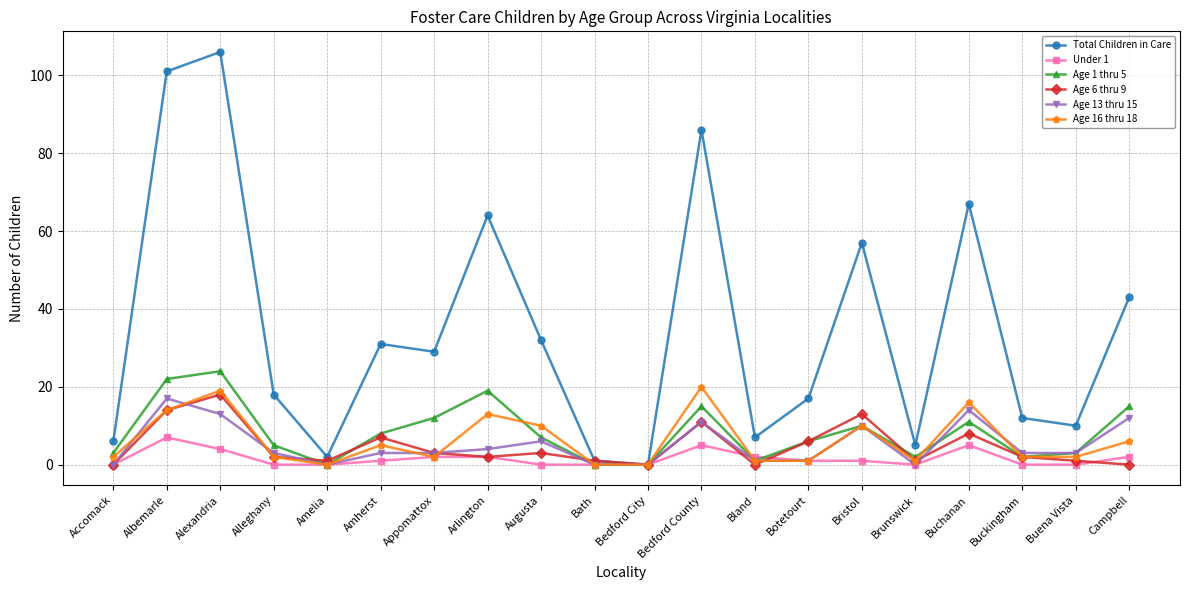

What is the total value across all series at Bland?

12